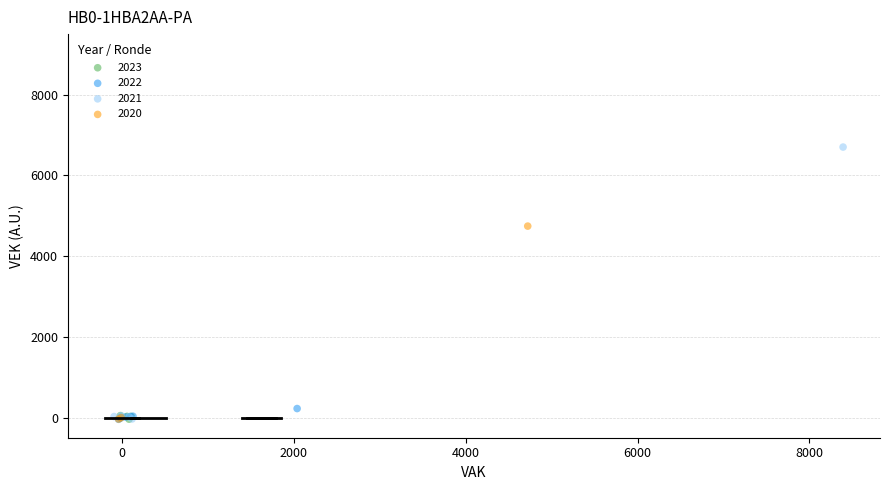

Which series has the widest spread of Y values?

2021